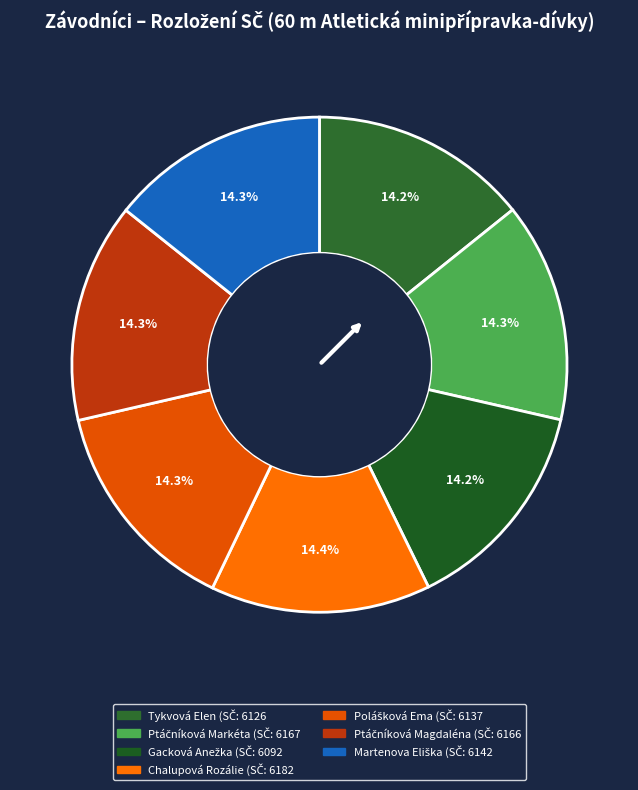

Rank the categories by value from highest to lowest.

Chalupová Rozálie, Ptáčníková Markéta, Ptáčníková Magdaléna, Martenova Eliška, Polášková Ema, Tykvová Elen, Gacková Anežka